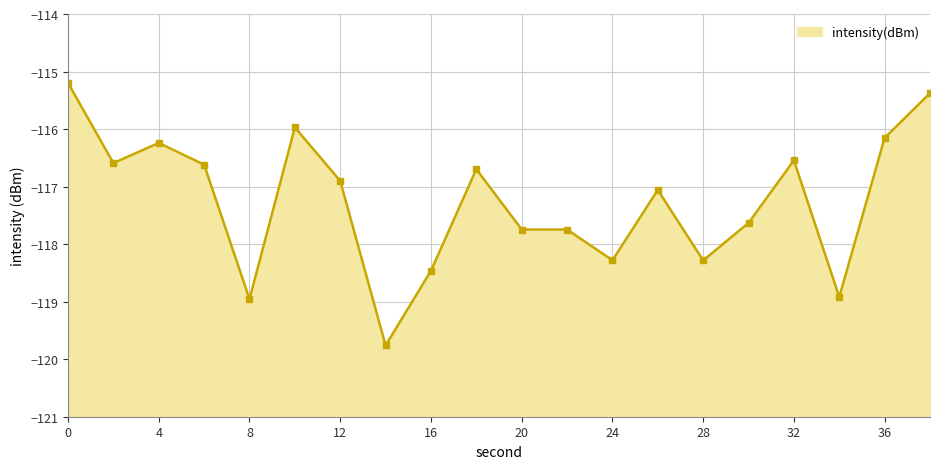

Is it true that the value at 0 is -115.2?

True